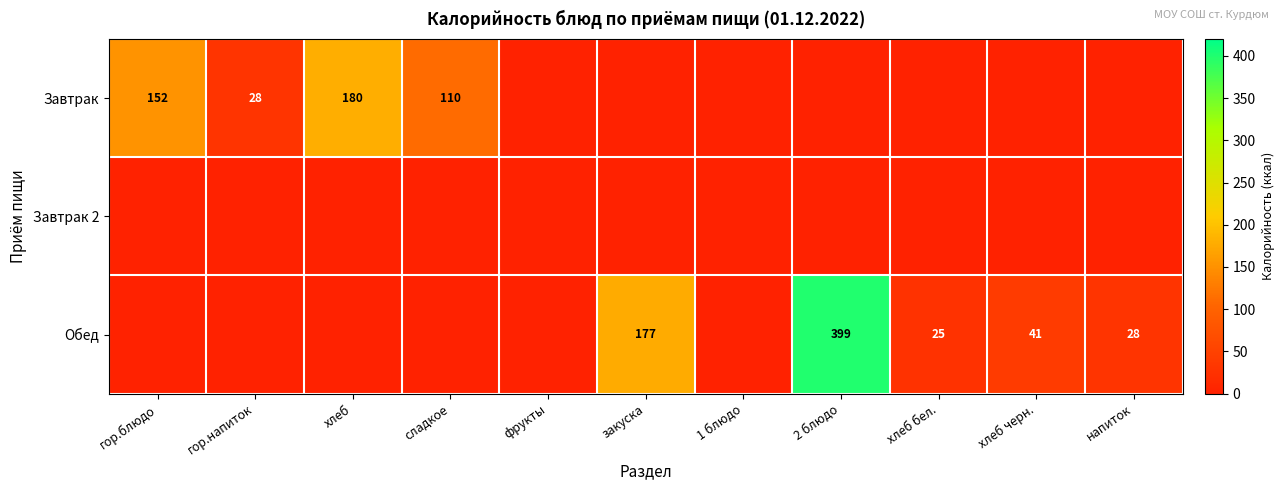

Which series has the largest total across all categories?

Обед